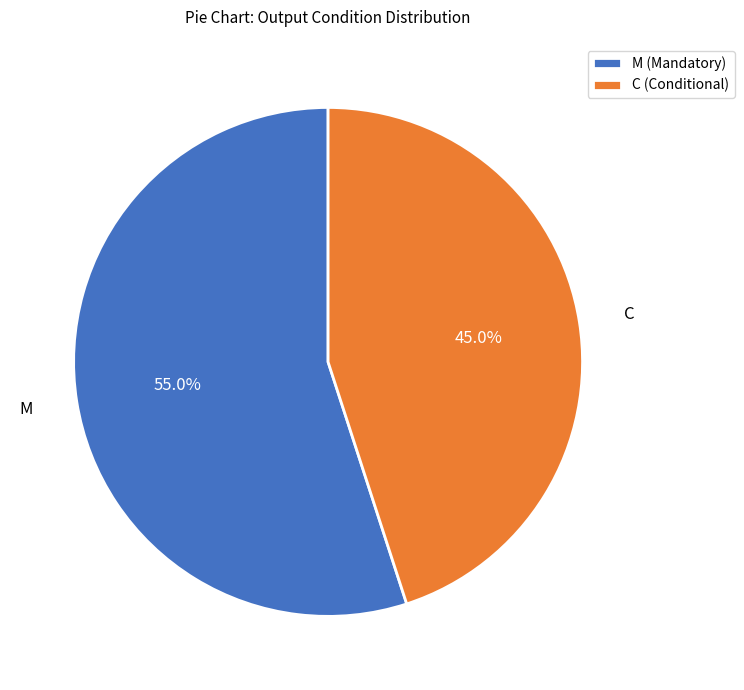

True or false: M accounts for 42% of the total.

False